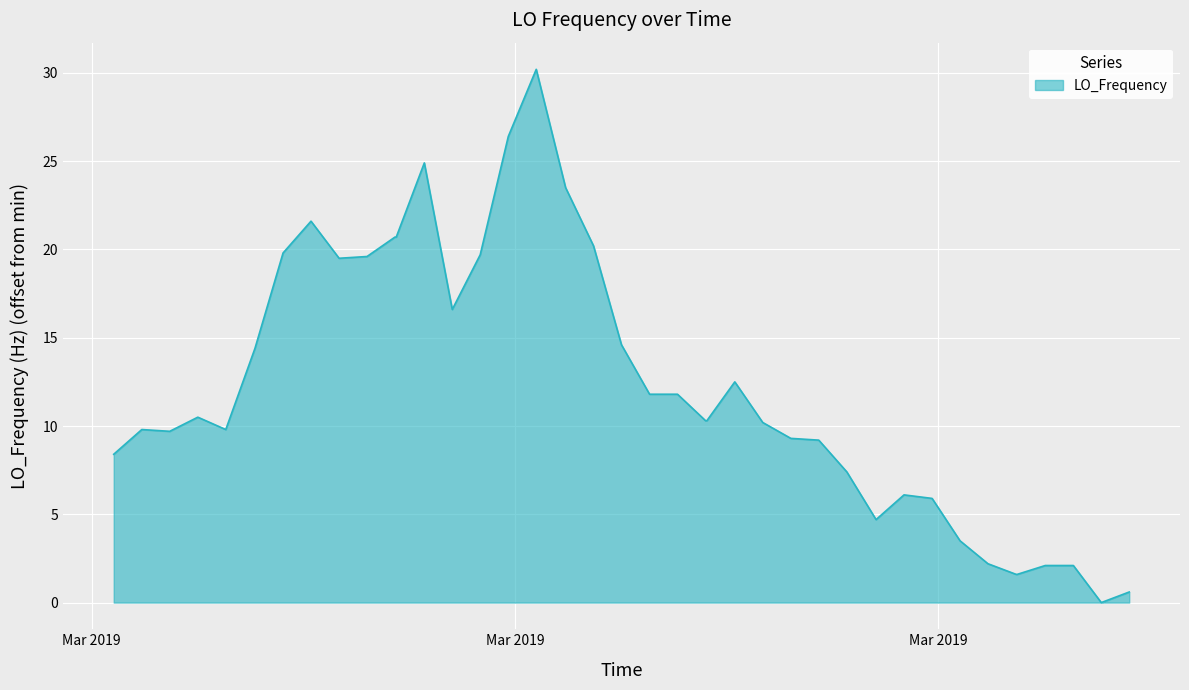

Does the chart display data point markers on the line(s)?

No